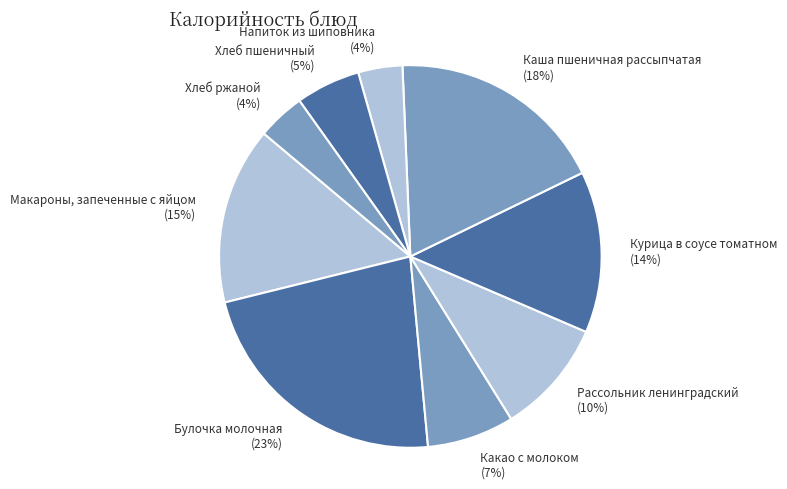

To the nearest percent, what is the combined percentage of Напиток из шиповника and Хлеб ржаной?

8%